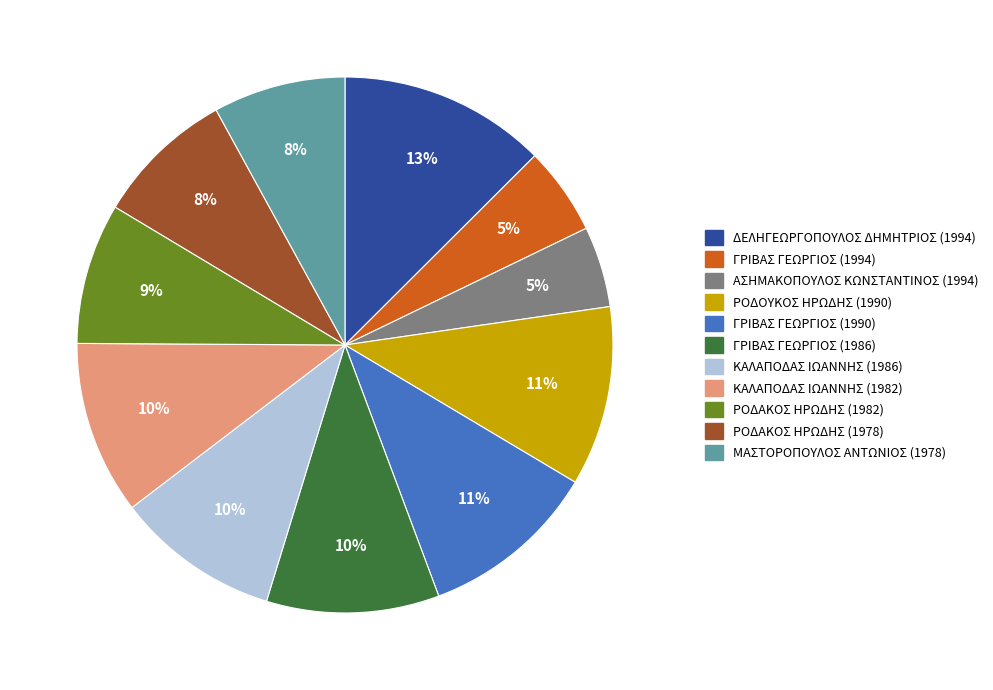

How many segments does this pie chart have?

11